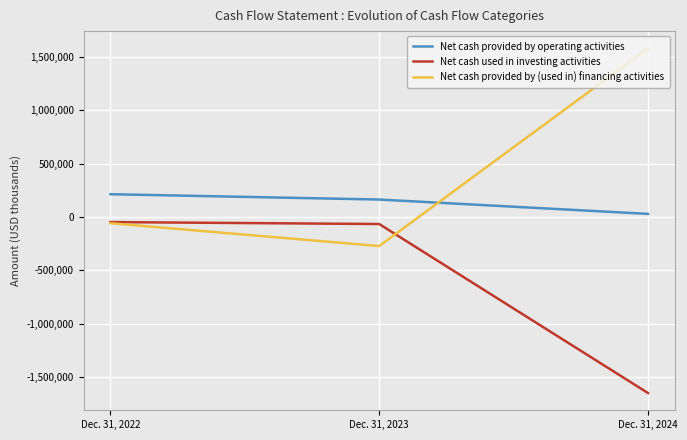

True or false: Net cash provided by (used in) financing activities has a value of -59154 at Dec. 31, 2022.

True